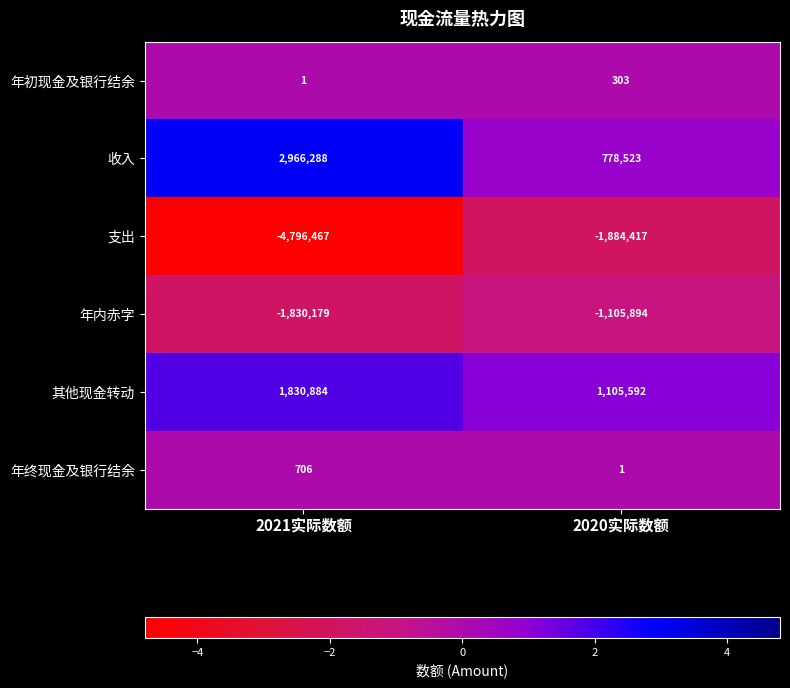

Reading left to right, extract all data points from this chart.

年初现金及银行结余: 2021实际数额=1	2020实际数额=303
收入: 2021实际数额=2966288	2020实际数额=778523
支出: 2021实际数额=-4796467	2020实际数额=-1884417
年内赤字: 2021实际数额=-1830179	2020实际数额=-1105894
其他现金转动: 2021实际数额=1830884	2020实际数额=1105592
年终现金及银行结余: 2021实际数额=706	2020实际数额=1